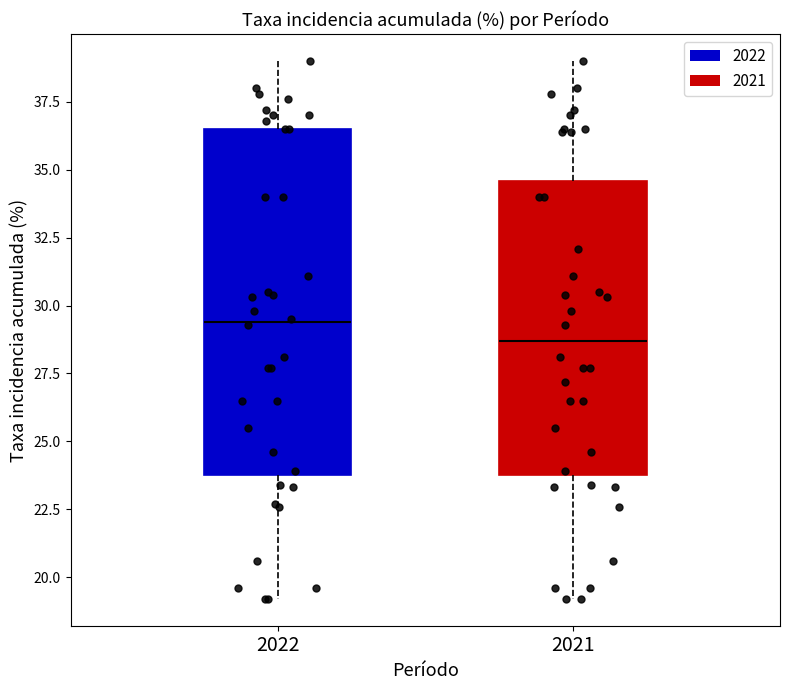

Which box's median line is the lowest?

2021